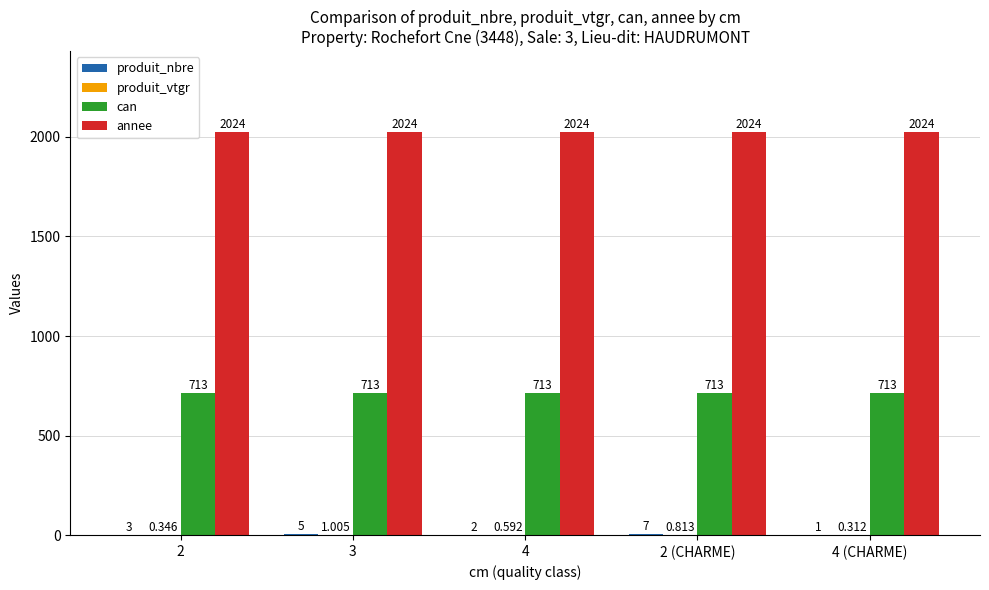

Which series has the largest total across all categories?

annee